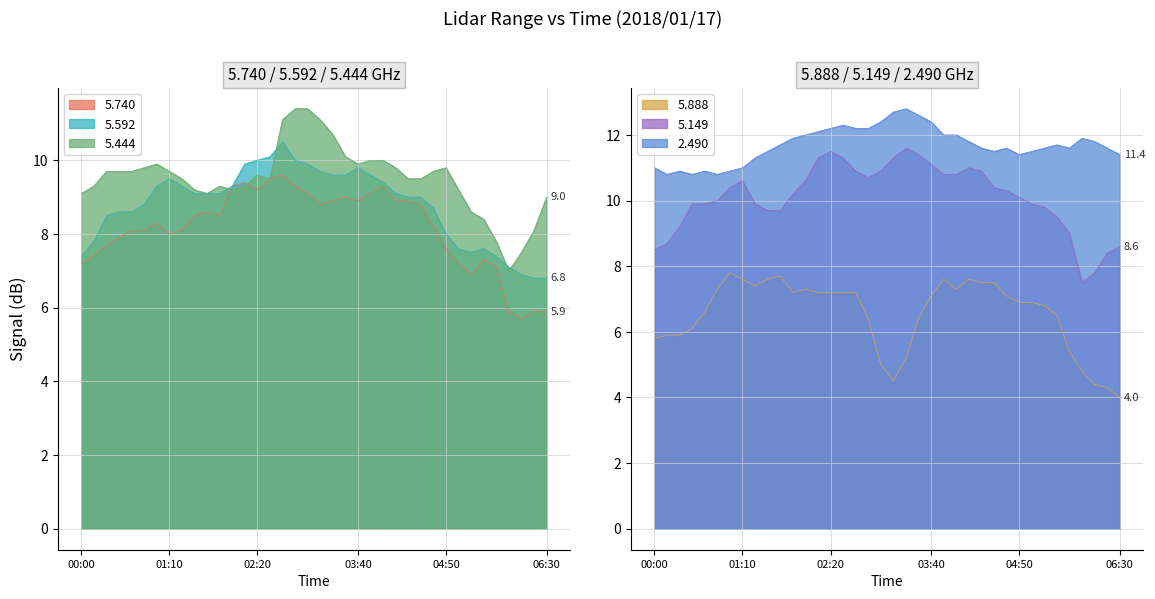

What are all the series names shown in the legend?

5.740, 5.592, 5.444, 5.888, 5.149, 2.490